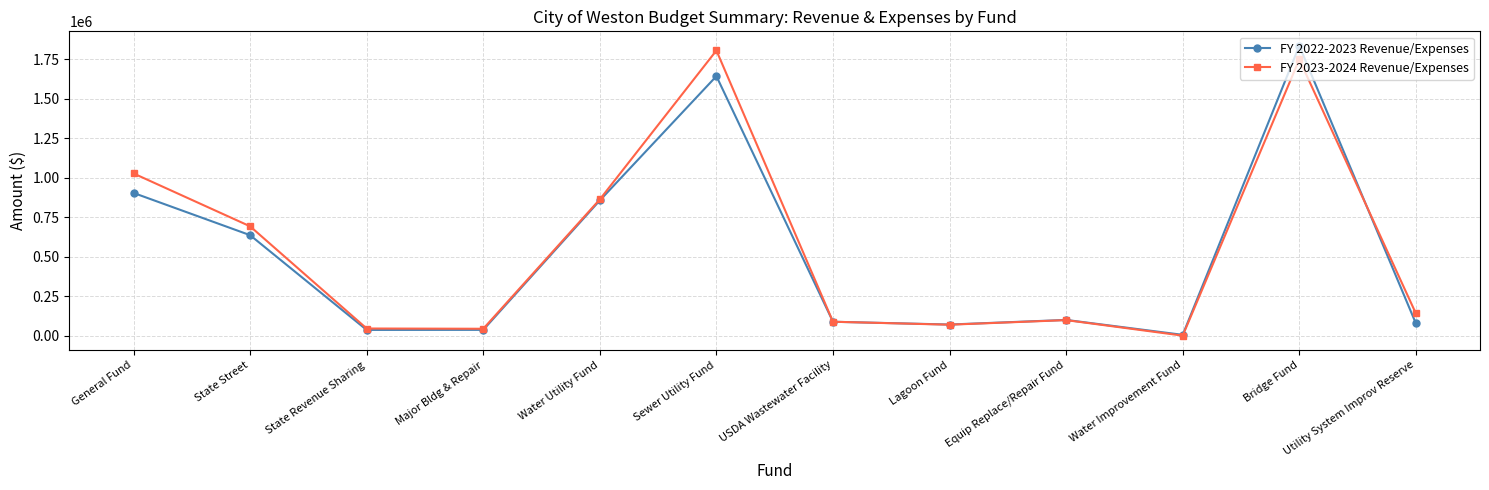

What is the average value of the FY 2023-2024 Revenue/Expenses series?

552059